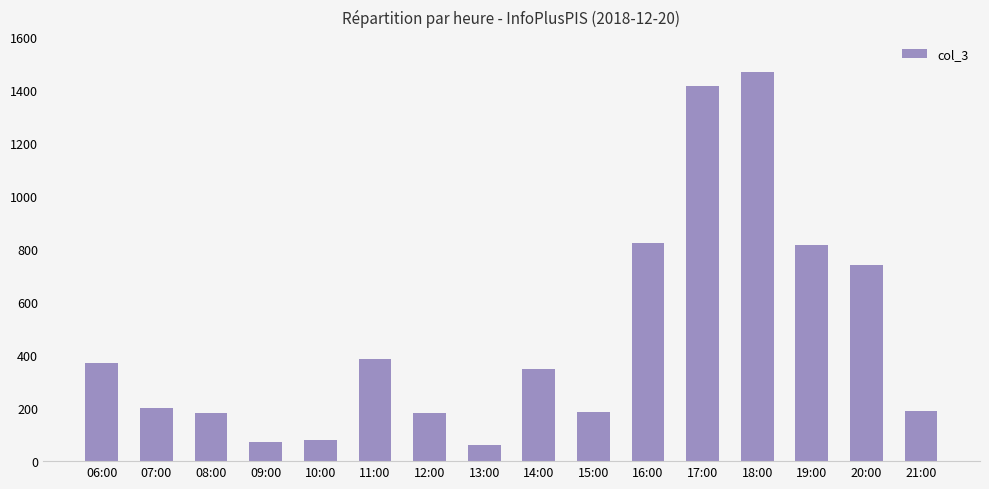

What is the difference between the maximum and minimum values?

1408